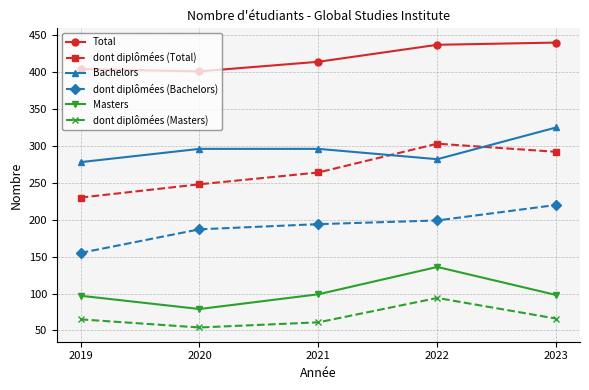

What are all the series names shown in the legend?

Total, dont diplômées (Total), Bachelors, dont diplômées (Bachelors), Masters, dont diplômées (Masters)